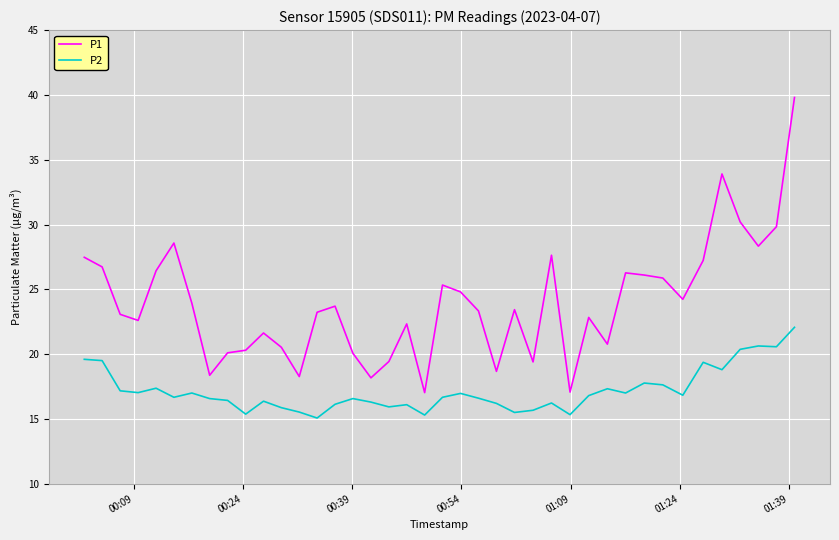

What is the highest value of the P1 series?

39.8